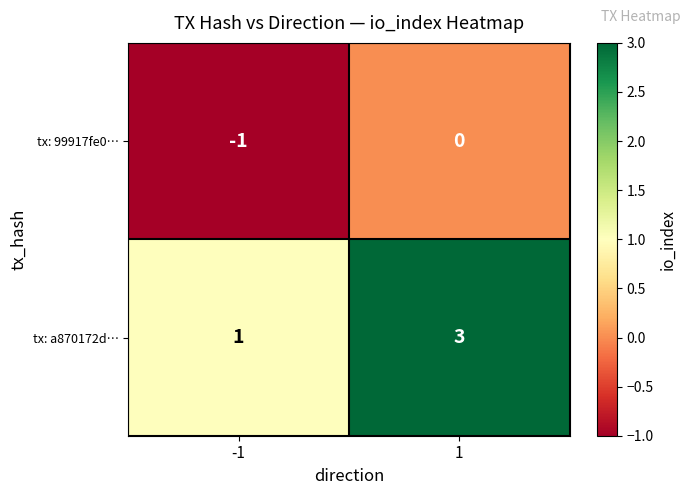

At which category is the sum across all series the highest?

1